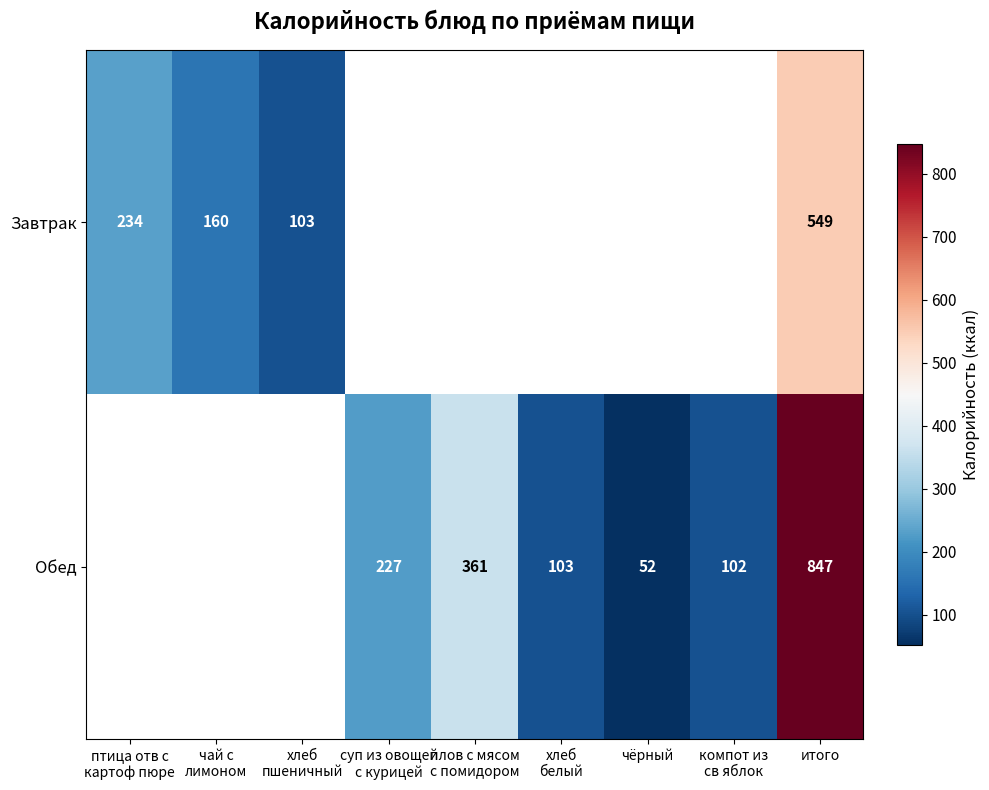

At how many categories does at least one series exceed 308?

2